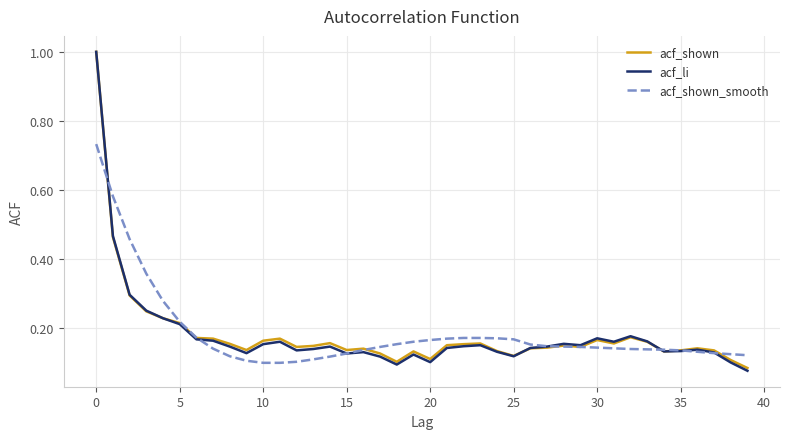

What is the maximum value for acf_shown?

1.0